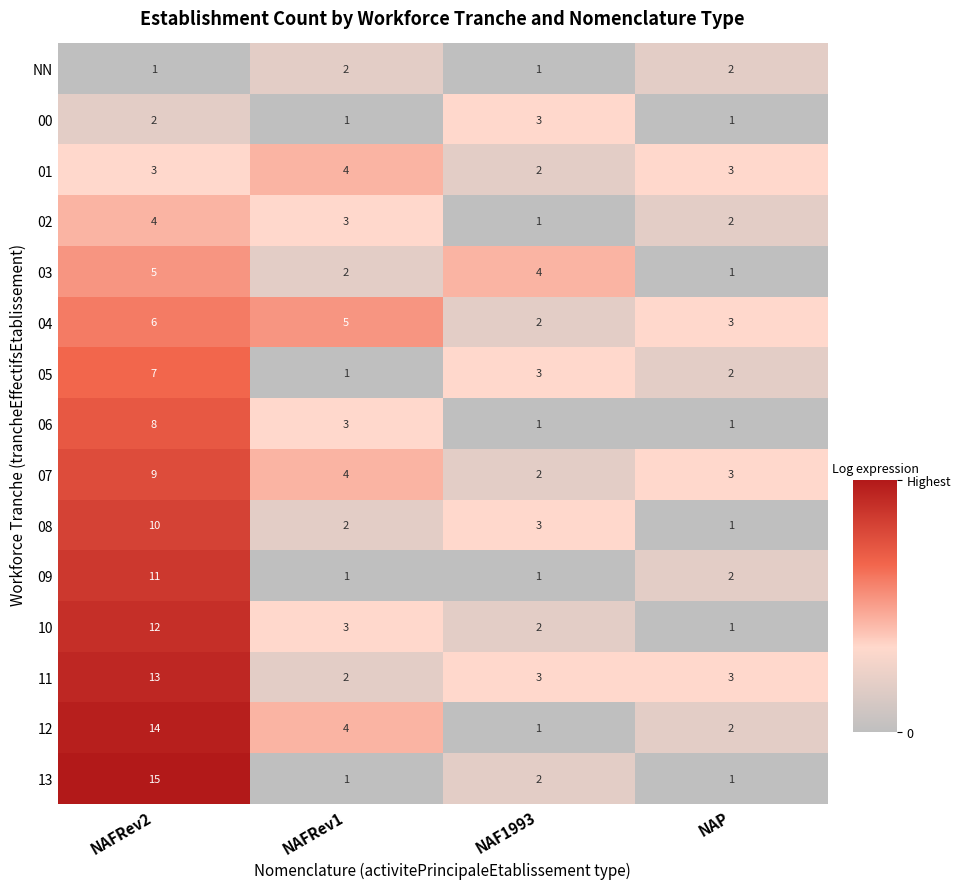

What is the sum of all 12 values?

21